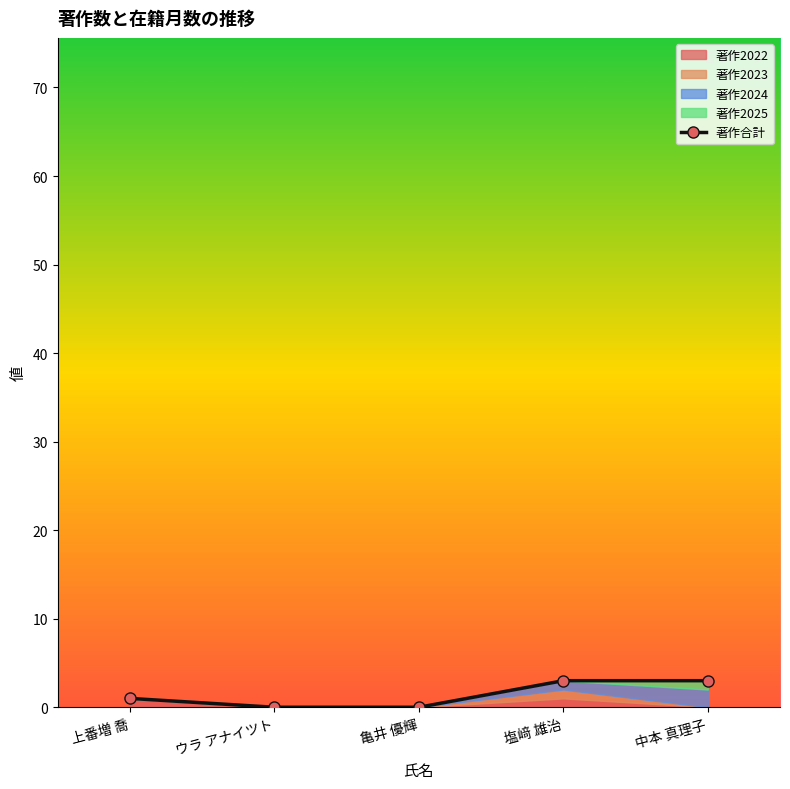

What is the difference between the maximum and minimum values?

3